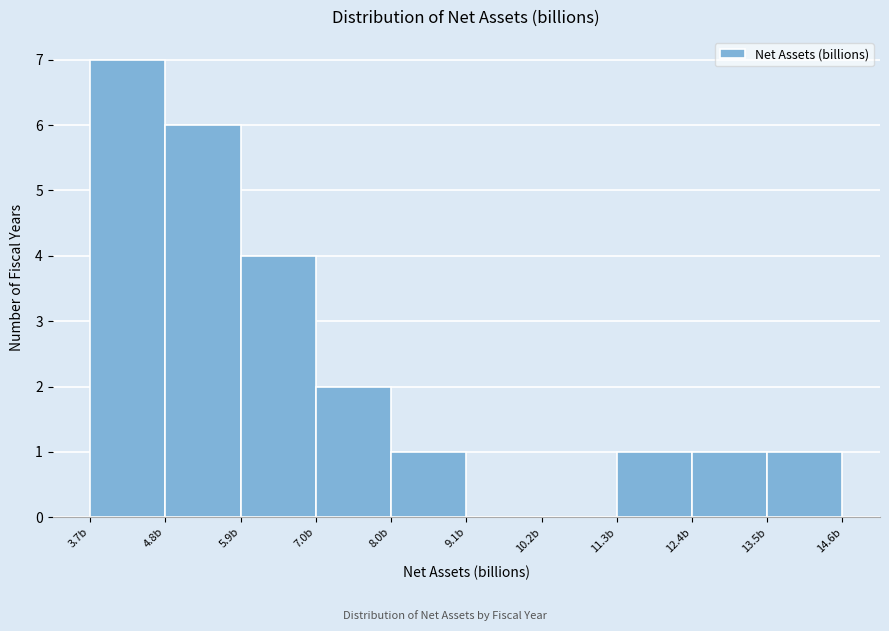

Reading left to right, list every bar in this chart as the range it spans on the x-axis followed by its height. Neither the bar edges nor the heights are printed on the chart, so give them approximately, as read against the axes.

3.6 to 4.8: 7
4.8 to 5.8: 6
5.8 to 7.0: 4
7.0 to 8.0: 2
8.0 to 9.2: 1
9.2 to 10.2: 0
10.2 to 11.4: 0
11.4 to 12.4: 1
12.4 to 13.4: 1
13.4 to 14.6: 1